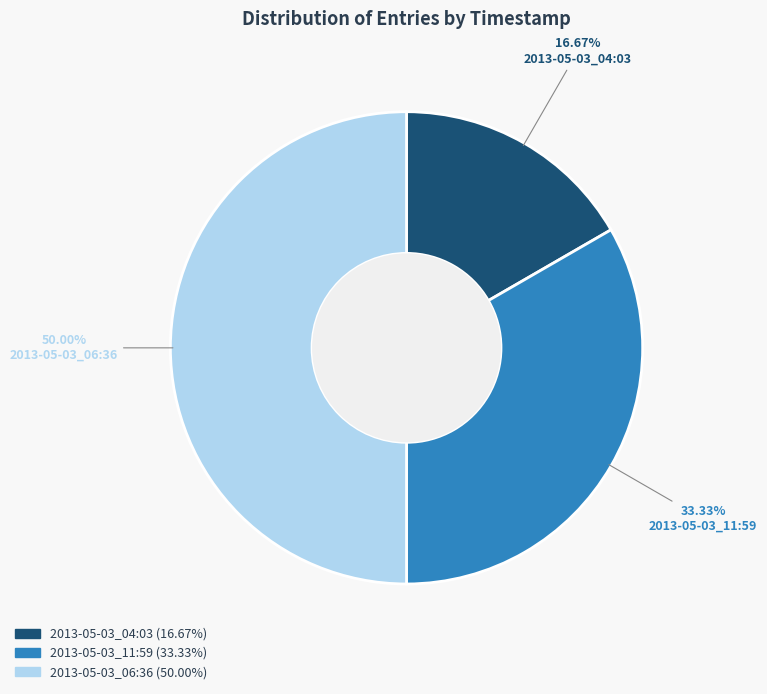

What is the largest slice in the pie chart?

2013-05-03_06:36